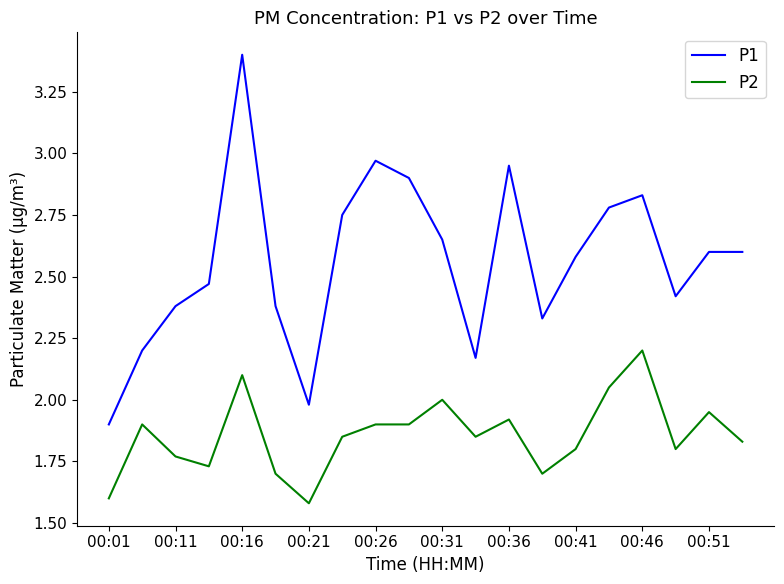

Which series has the largest total across all categories?

P1